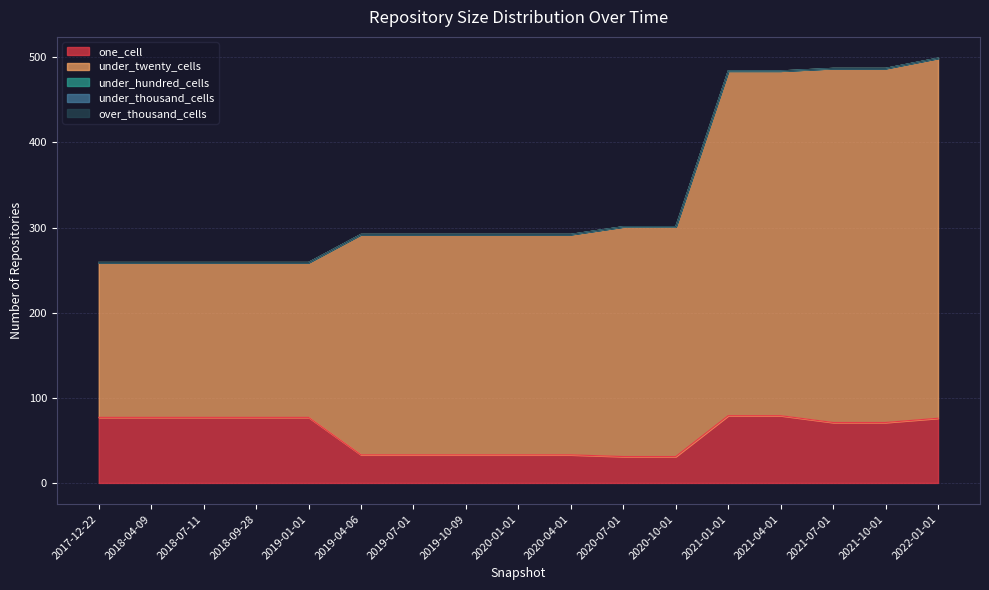

Reading left to right, list all the values displayed in this chart.

one_cell: 2017-12-22=77	2018-04-09=77	2018-07-11=77	2018-09-28=77	2019-01-01=77	2019-04-06=33	2019-07-01=33	2019-10-09=33	2020-01-01=33	2020-04-01=33	2020-07-01=31	2020-10-01=31	2021-01-01=79	2021-04-01=79	2021-07-01=71	2021-10-01=71	2022-01-01=76
under_twenty_cells: 2017-12-22=182	2018-04-09=182	2018-07-11=182	2018-09-28=182	2019-01-01=182	2019-04-06=259	2019-07-01=259	2019-10-09=259	2020-01-01=259	2020-04-01=259	2020-07-01=270	2020-10-01=270	2021-01-01=405	2021-04-01=405	2021-07-01=416	2021-10-01=416	2022-01-01=423
under_hundred_cells: 2017-12-22=0	2018-04-09=0	2018-07-11=0	2018-09-28=0	2019-01-01=0	2019-04-06=0	2019-07-01=0	2019-10-09=0	2020-01-01=0	2020-04-01=0	2020-07-01=0	2020-10-01=0	2021-01-01=0	2021-04-01=0	2021-07-01=0	2021-10-01=0	2022-01-01=0
under_thousand_cells: 2017-12-22=0	2018-04-09=0	2018-07-11=0	2018-09-28=0	2019-01-01=0	2019-04-06=0	2019-07-01=0	2019-10-09=0	2020-01-01=0	2020-04-01=0	2020-07-01=0	2020-10-01=0	2021-01-01=0	2021-04-01=0	2021-07-01=0	2021-10-01=0	2022-01-01=0
over_thousand_cells: 2017-12-22=0	2018-04-09=0	2018-07-11=0	2018-09-28=0	2019-01-01=0	2019-04-06=0	2019-07-01=0	2019-10-09=0	2020-01-01=0	2020-04-01=0	2020-07-01=0	2020-10-01=0	2021-01-01=0	2021-04-01=0	2021-07-01=0	2021-10-01=0	2022-01-01=0